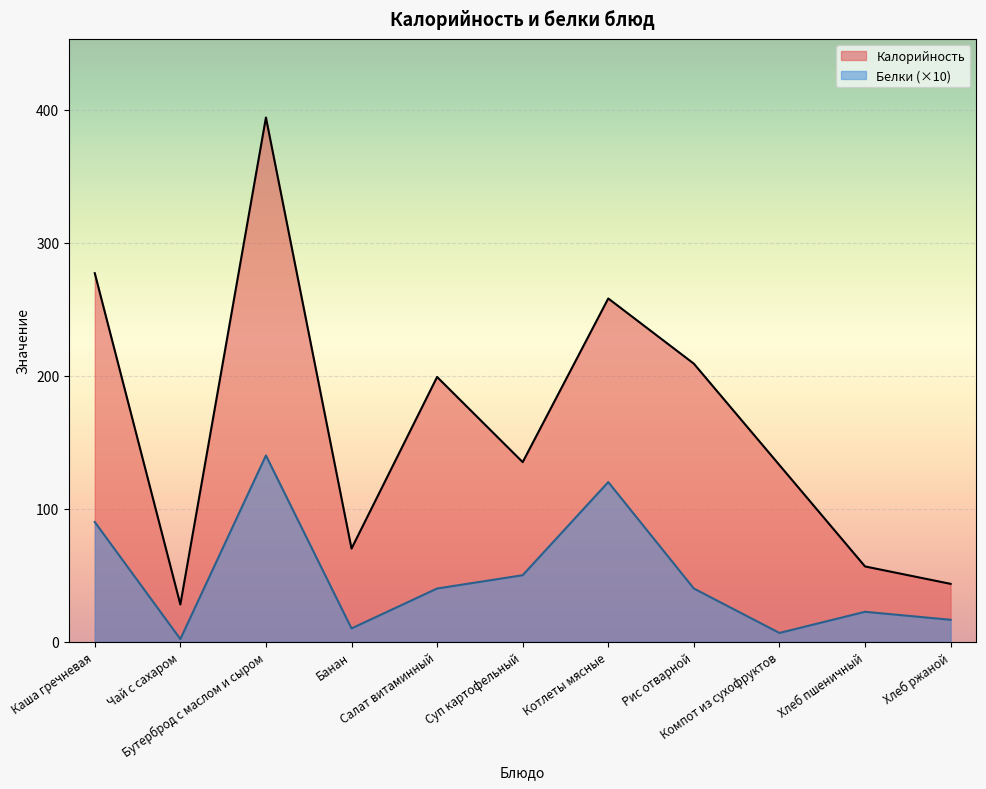

Rank the series at Хлеб пшеничный from highest to lowest value.

Калорийность, Белки (×10)